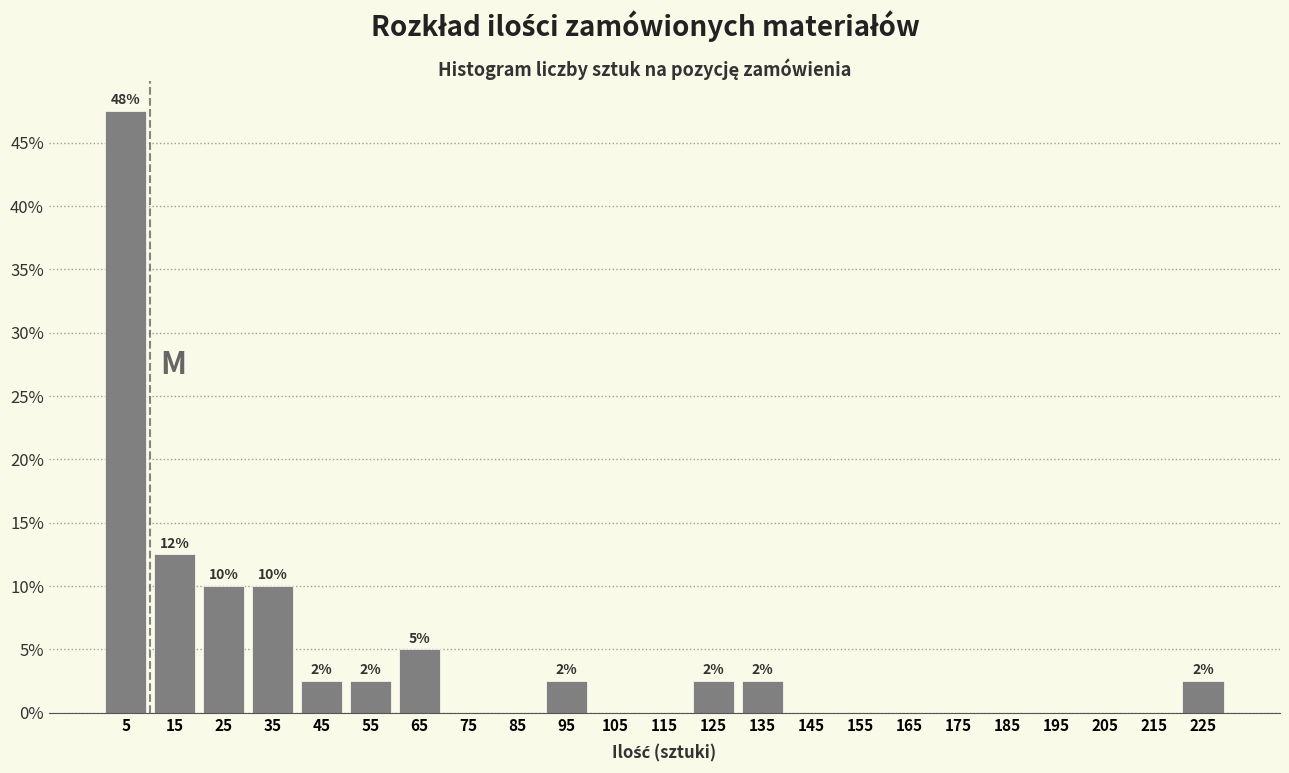

Which range on the x-axis has the tallest bar?

0 to 10